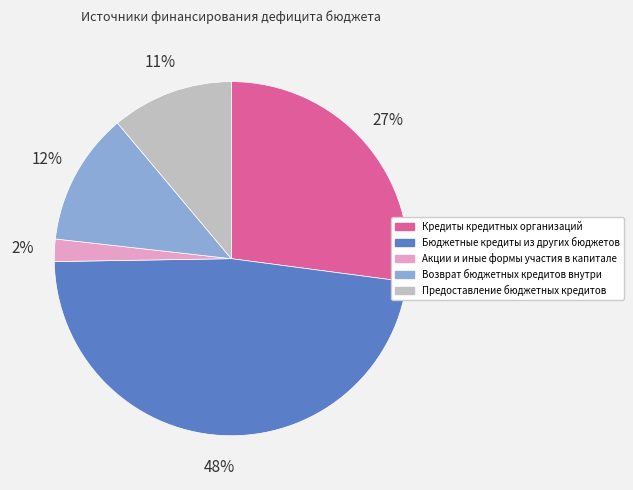

Which has a higher value, Возврат бюджетных кредитов внутри or Предоставление бюджетных кредитов?

Возврат бюджетных кредитов внутри